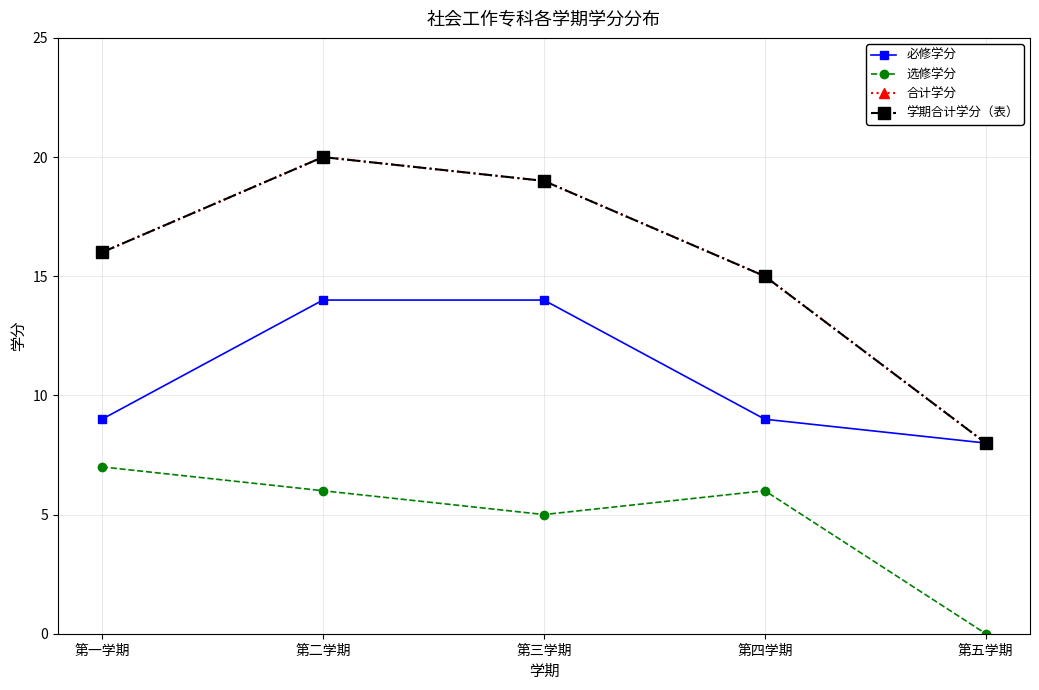

Is this an area chart (filled region under the line)?

No